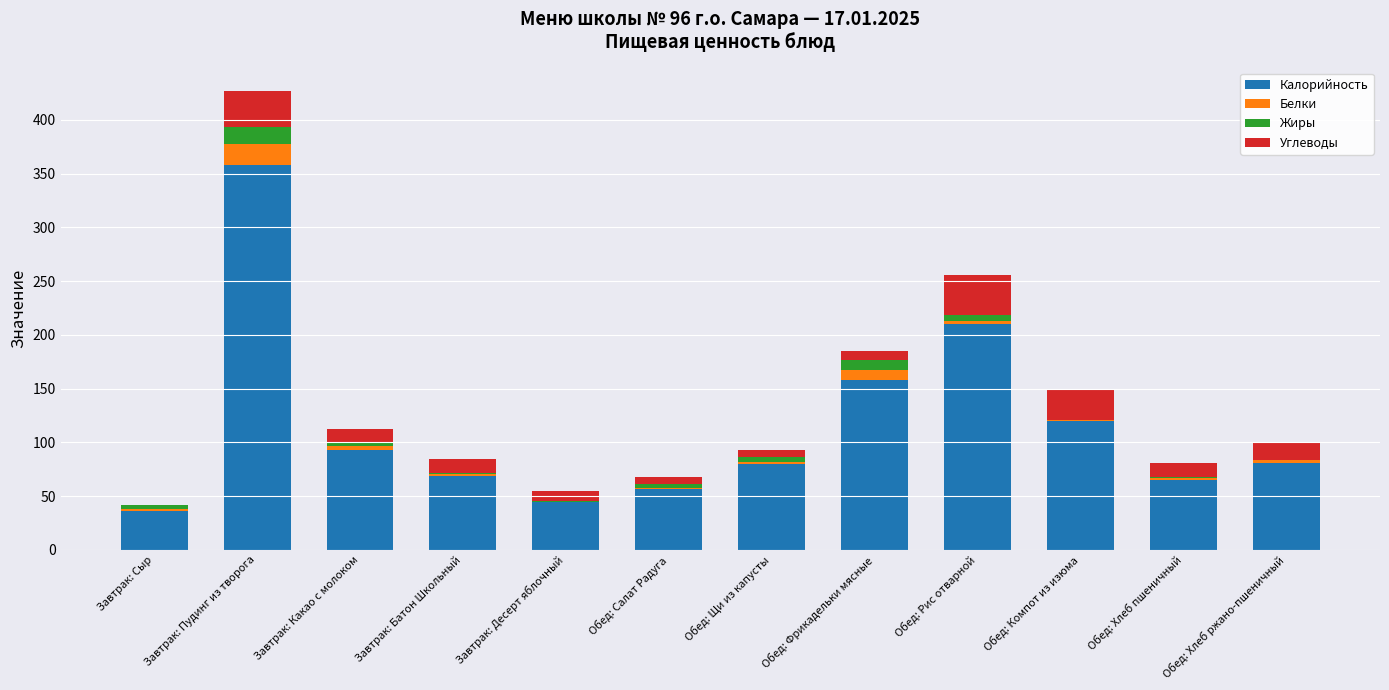

What is the maximum value for Калорийность?

357.6